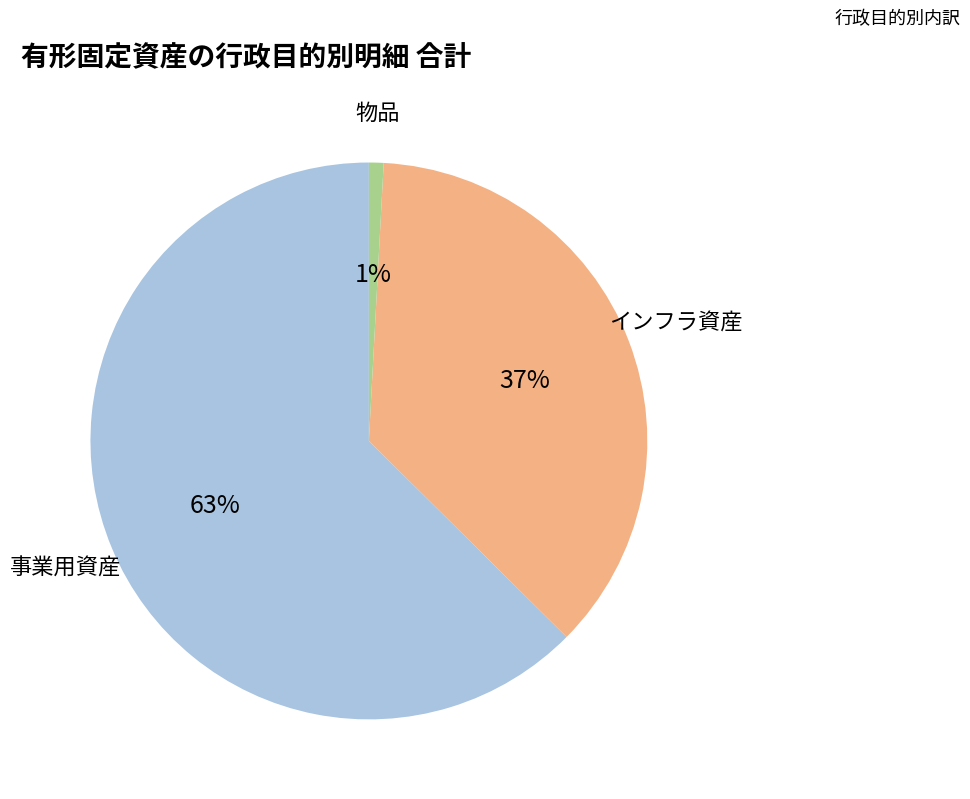

Does any single category account for the majority?

Yes